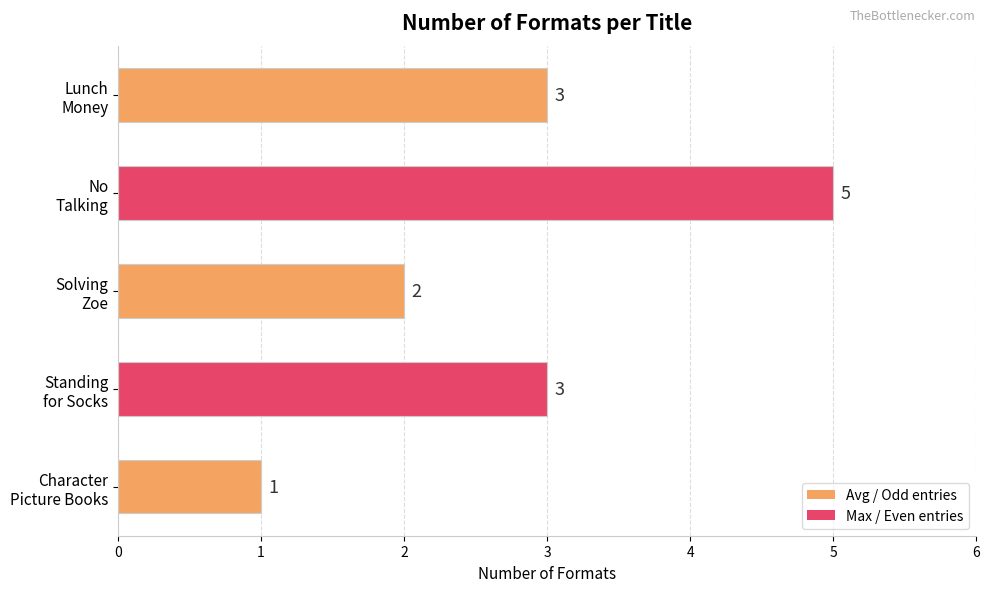

What is the average value?

3